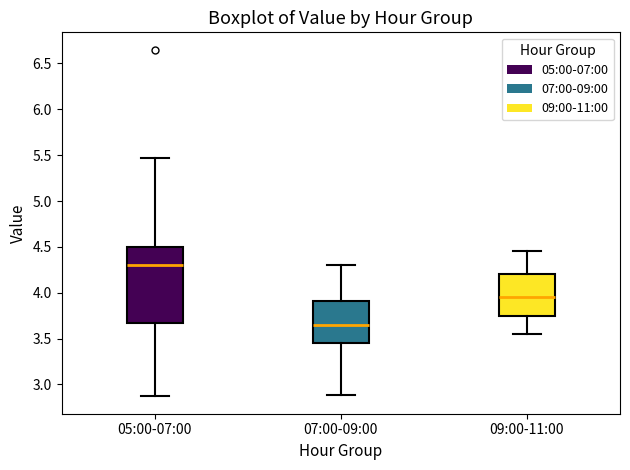

Reading left to right, transcribe this box plot: for each box, give where its median line is, the range the box spans, and where its two whiskers end, as read against the y-axis. The values are not printed on the chart, so give them approximately, as read against the axis.

05:00-07:00: median 4.30, box 3.65 to 4.50, whiskers 2.85 to 5.45
07:00-09:00: median 3.65, box 3.45 to 3.90, whiskers 2.90 to 4.30
09:00-11:00: median 3.95, box 3.75 to 4.20, whiskers 3.55 to 4.45